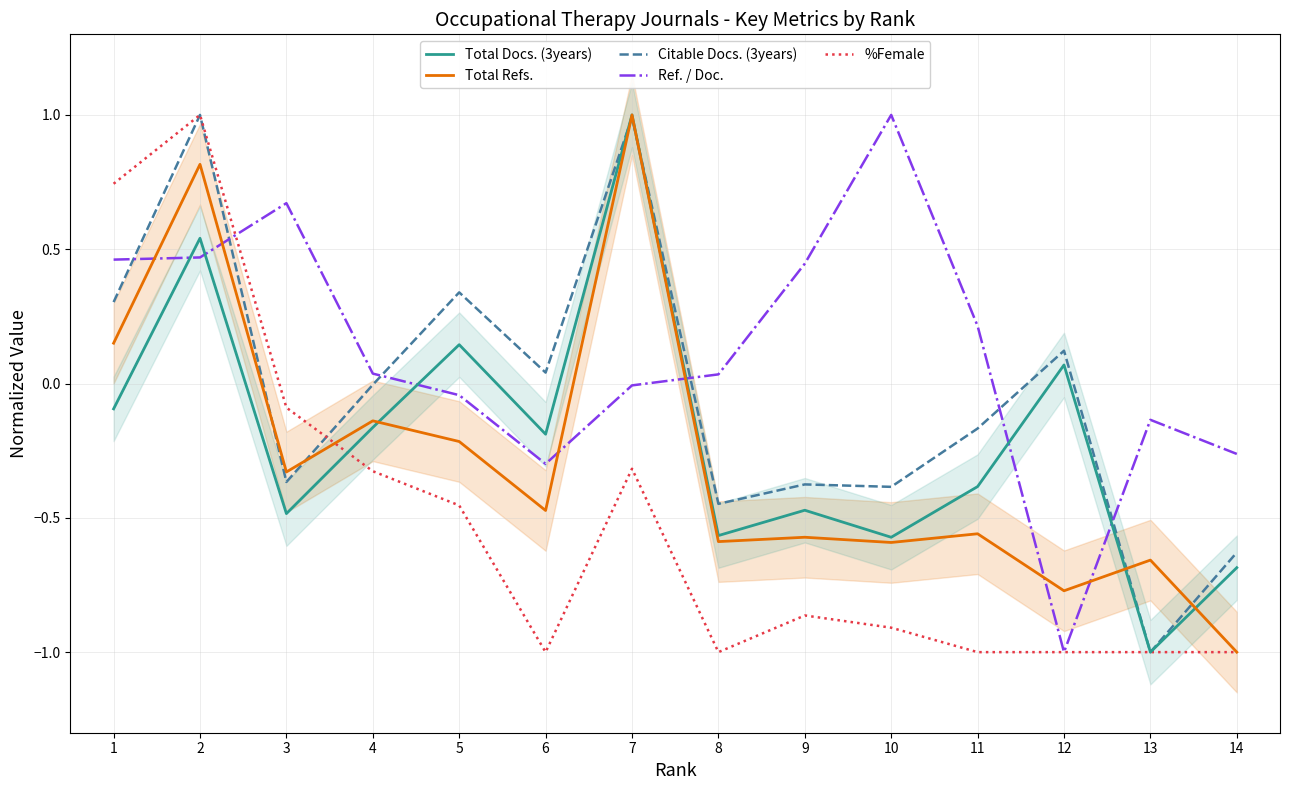

Which series changed the most between 1 and 14?

%Female